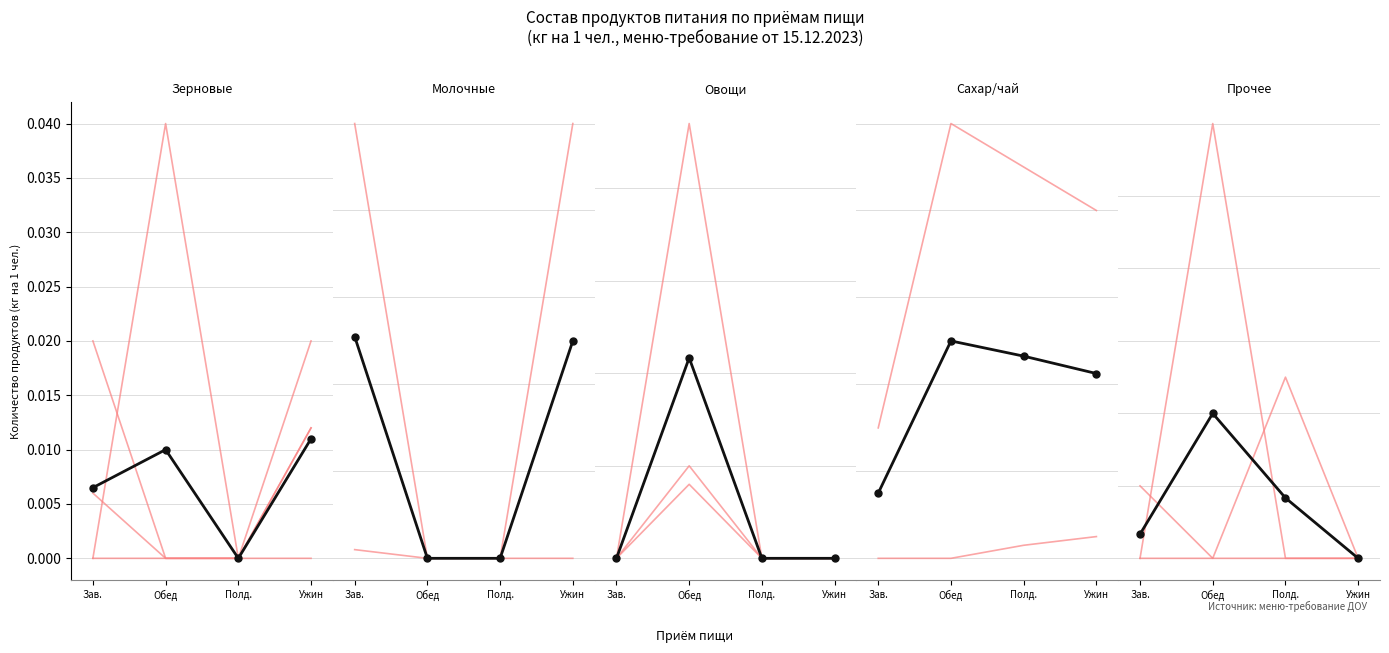

True or false: Завтрак has a value of 0.0 at Полд..

True